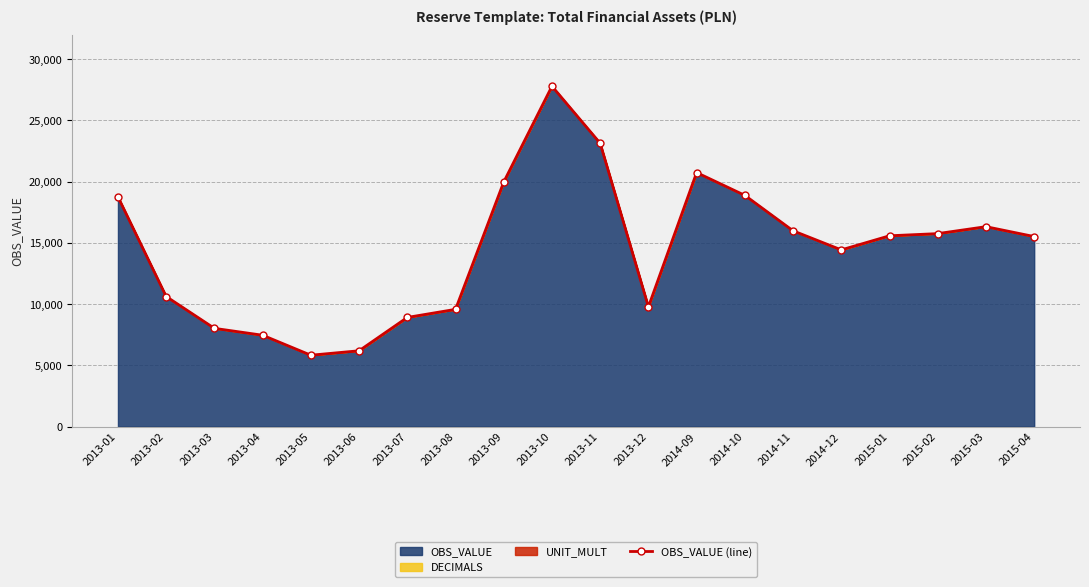

What is the greatest value displayed?

27787